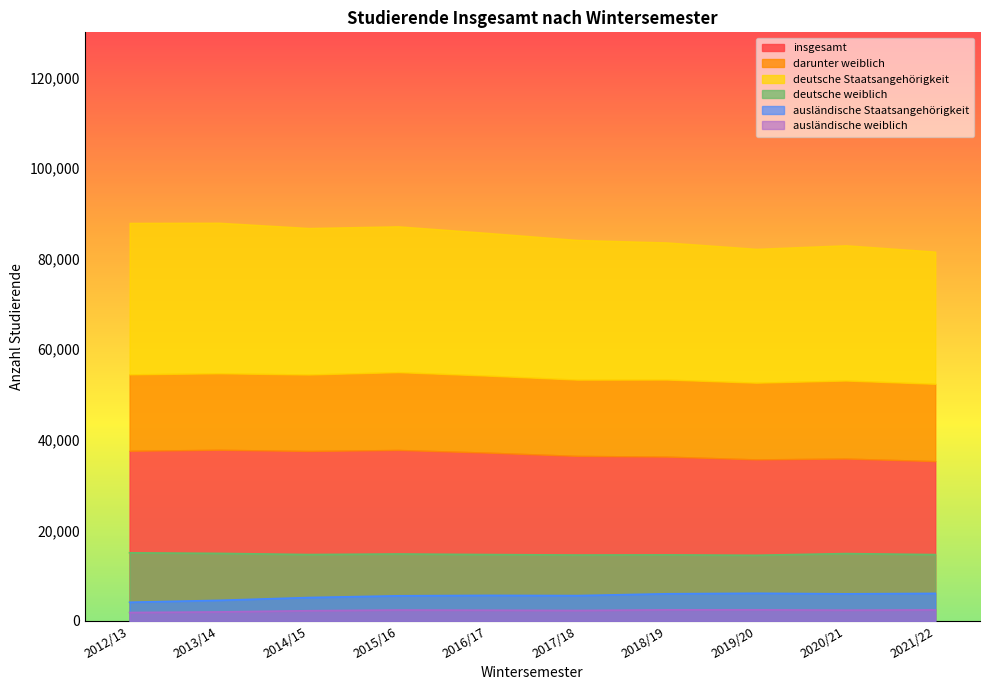

True or false: ausländische Staatsangehörigkeit and ausländische weiblich intersect in this chart.

False